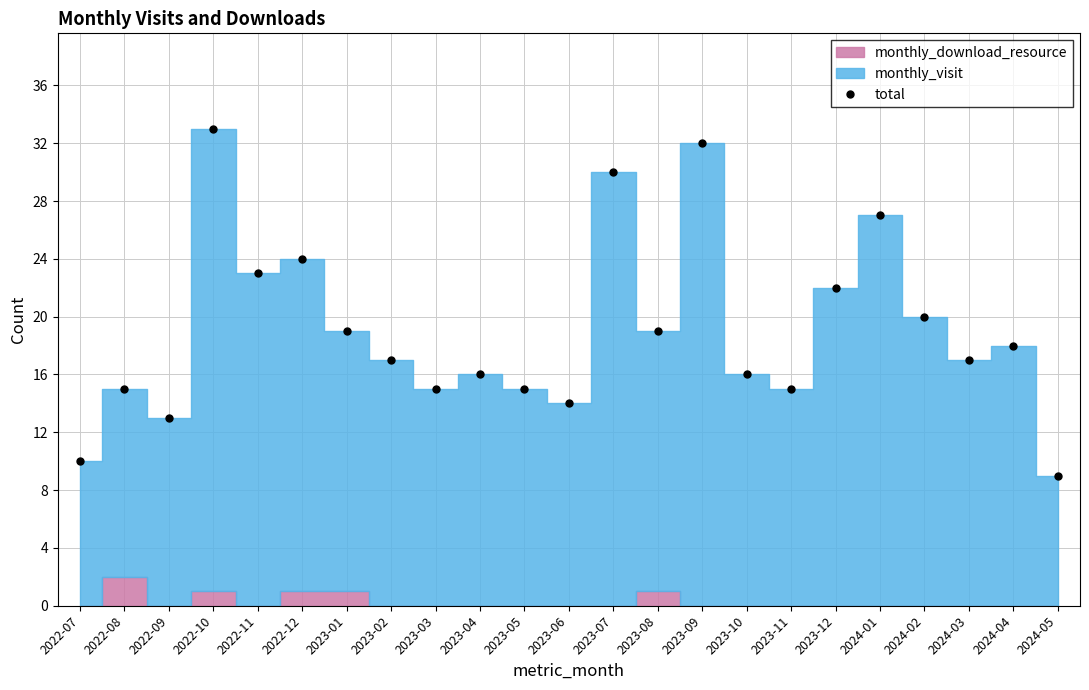

Reading left to right, what are all the values shown in this chart?

10	15	13	33	23	24	19	17	15	16	15	14	30	19	32	16	15	22	27	20	17	18	9